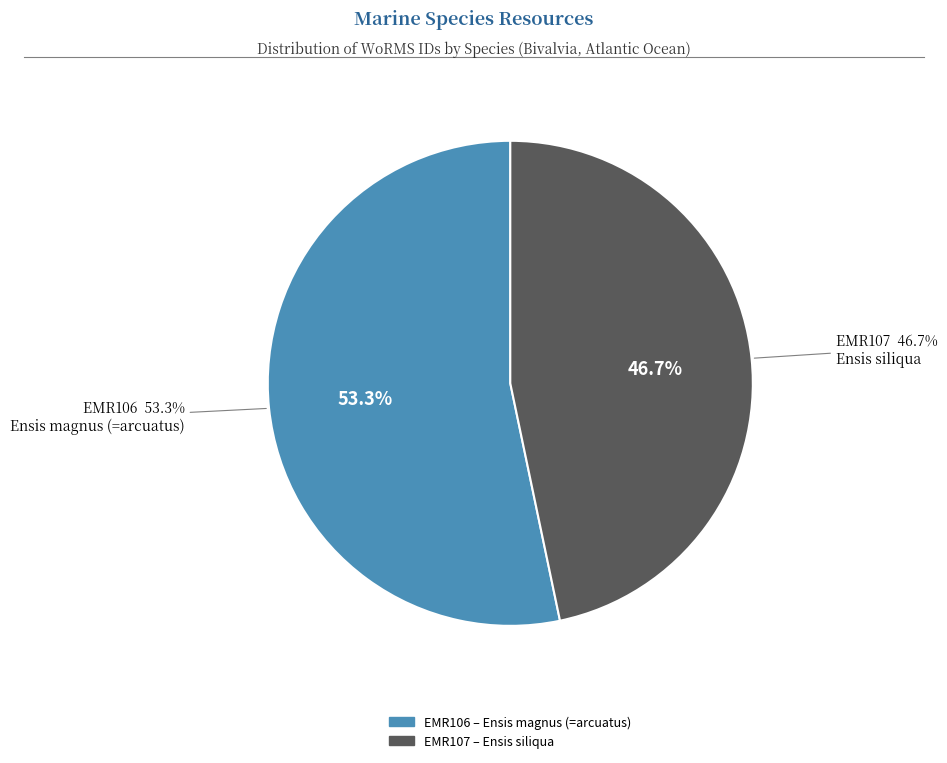

Is it true that Ensis magnus (=arcuatus) is 53% of the pie?

True